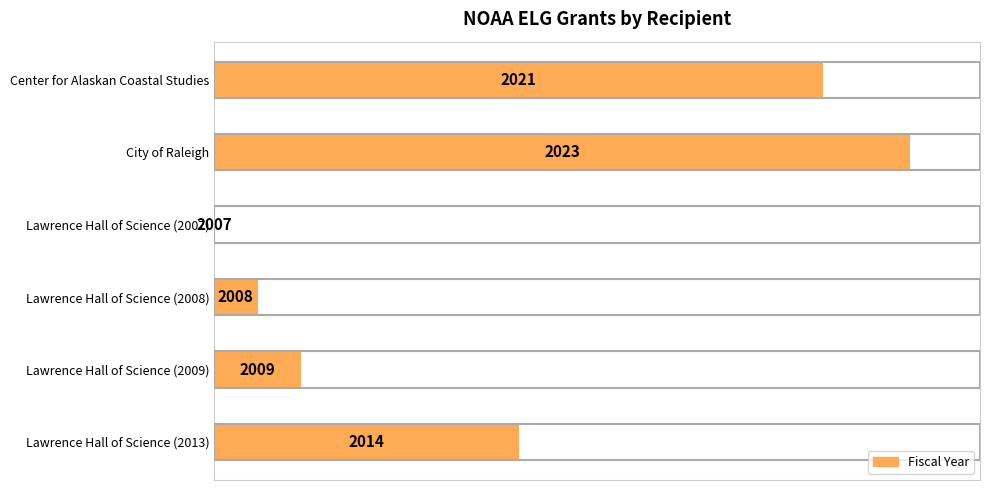

How many bars are there in total?

6